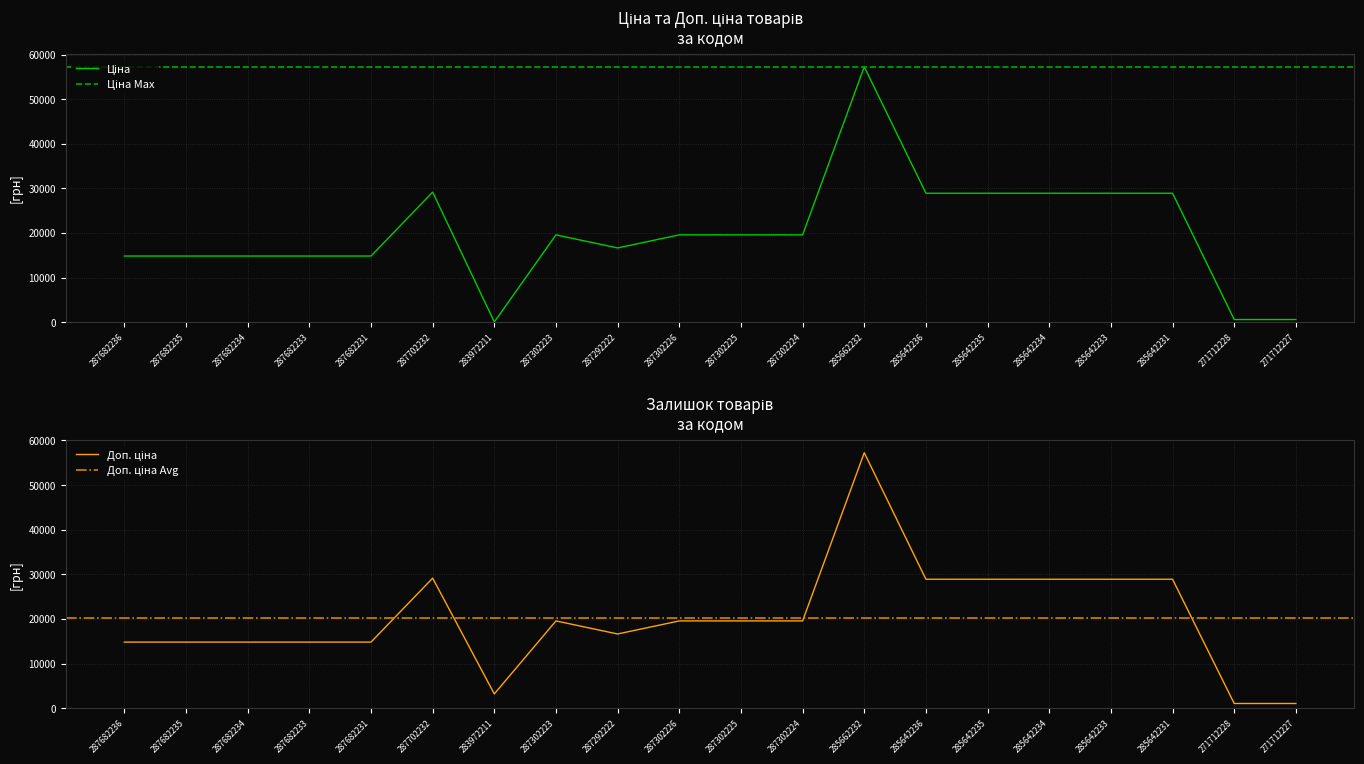

Reading left to right, transcribe all the data shown in this chart.

Ціна: 287682236=14817.6	287682235=14817.6	287682234=14817.6	287682233=14817.6	287682231=14817.6	287702232=29152.3	283972211=32.0	287302223=19564.9	287292222=16636.8	287302226=19564.9	287302225=19564.9	287302224=19564.9	285662232=57258.0	285642236=28901.7	285642235=28901.7	285642234=28901.7	285642233=28901.7	285642231=28901.7	271712228=578.1	271712227=578.1
Доп. ціна: 287682236=14817.6	287682235=14817.6	287682234=14817.6	287682233=14817.6	287682231=14817.6	287702232=29152.3	283972211=3205.0	287302223=19564.9	287292222=16636.8	287302226=19564.9	287302225=19564.9	287302224=19564.9	285662232=57258.0	285642236=28901.7	285642235=28901.7	285642234=28901.7	285642233=28901.7	285642231=28901.7	271712228=1060.0	271712227=1060.0